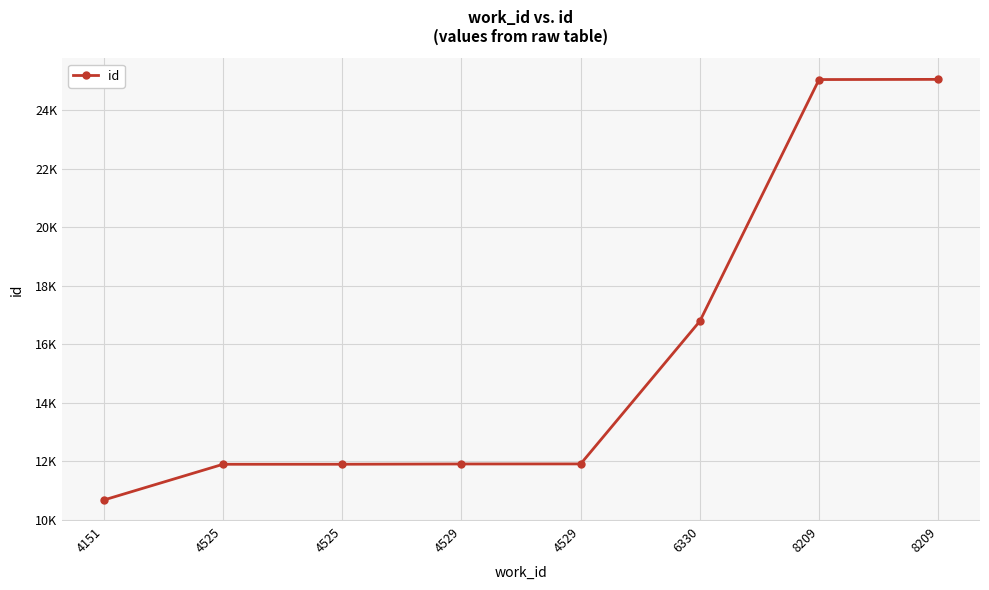

The chart shows a value of 10675 at 4151. True or false?

True